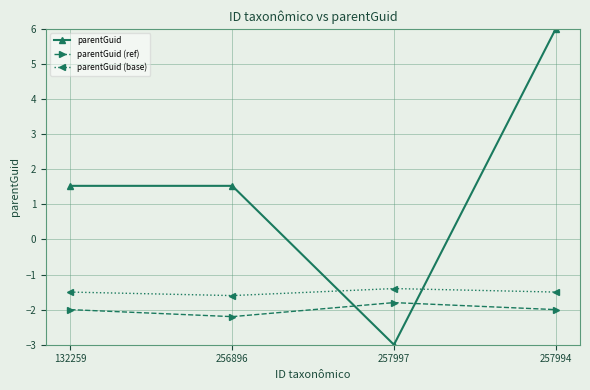

Which series has the largest total across all categories?

parentGuid